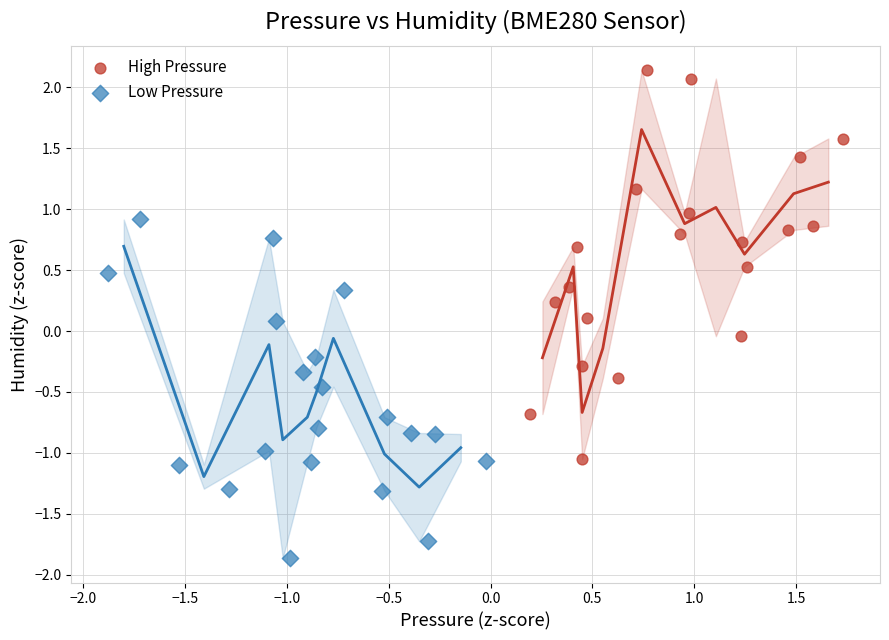

Which series contains the highest Y value?

High Pressure